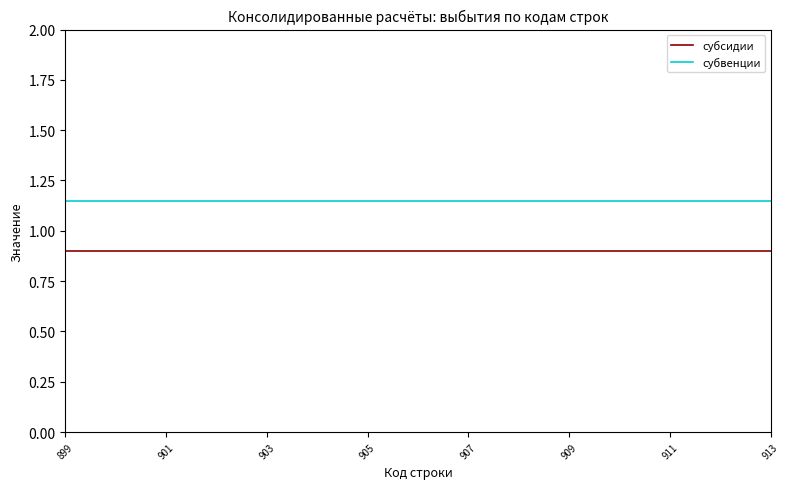

Which series has the largest total across all categories?

субвенции